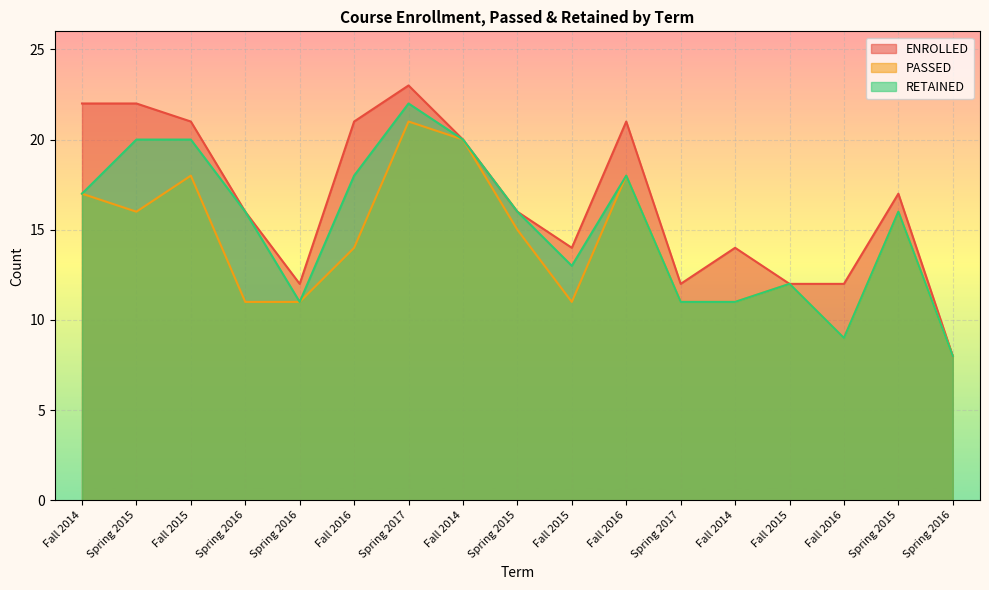

What are all the series names shown in the legend?

ENROLLED, PASSED, RETAINED